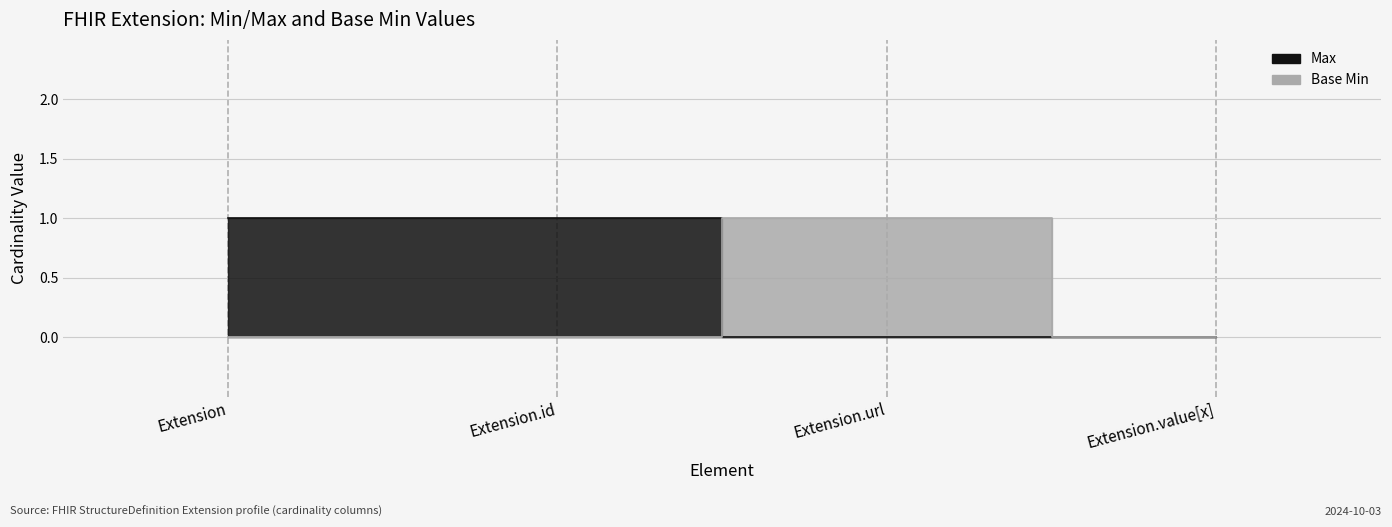

True or false: Base Min and Max intersect in this chart.

True